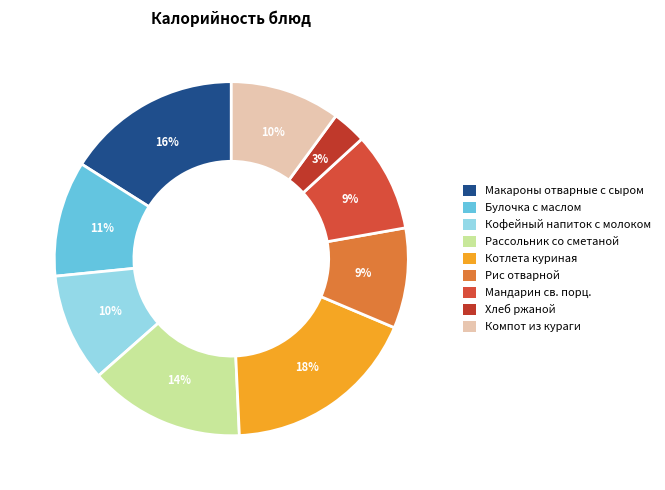

Count the number of slices in the pie.

9